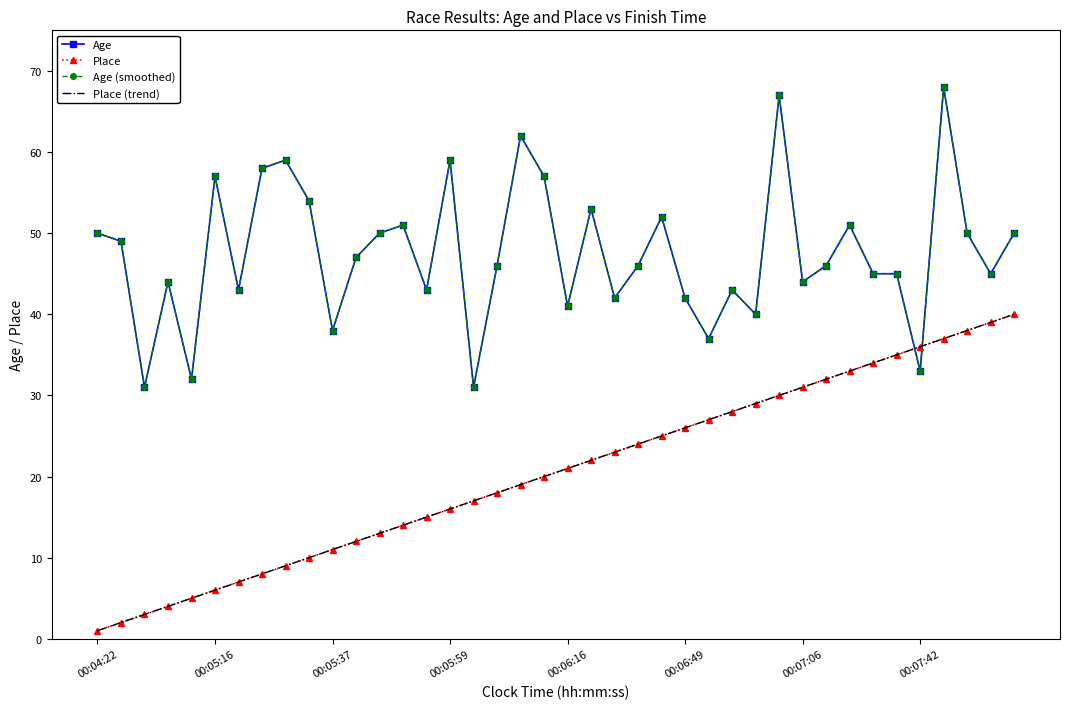

Is this an area chart (filled region under the line)?

No